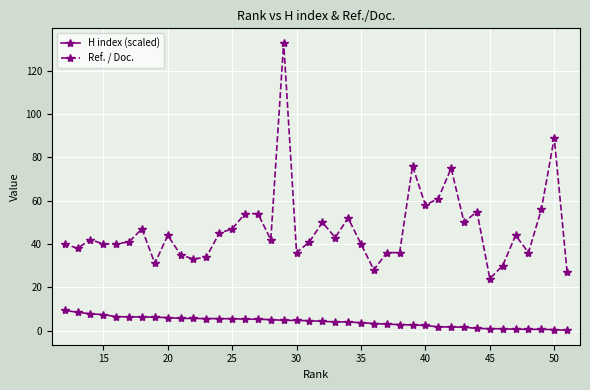

List the series in order of their peak value, highest first.

Ref. / Doc., H index (scaled)